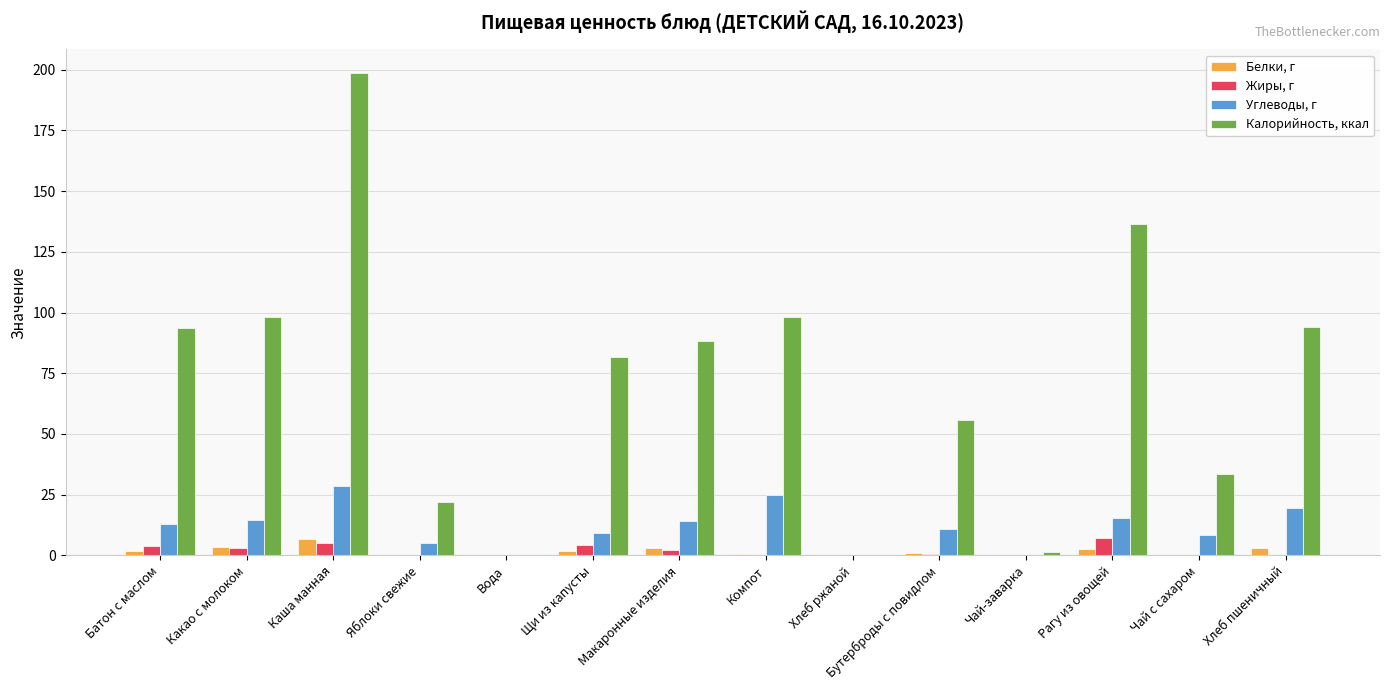

Which series has the widest spread of values?

Калорийность, ккал